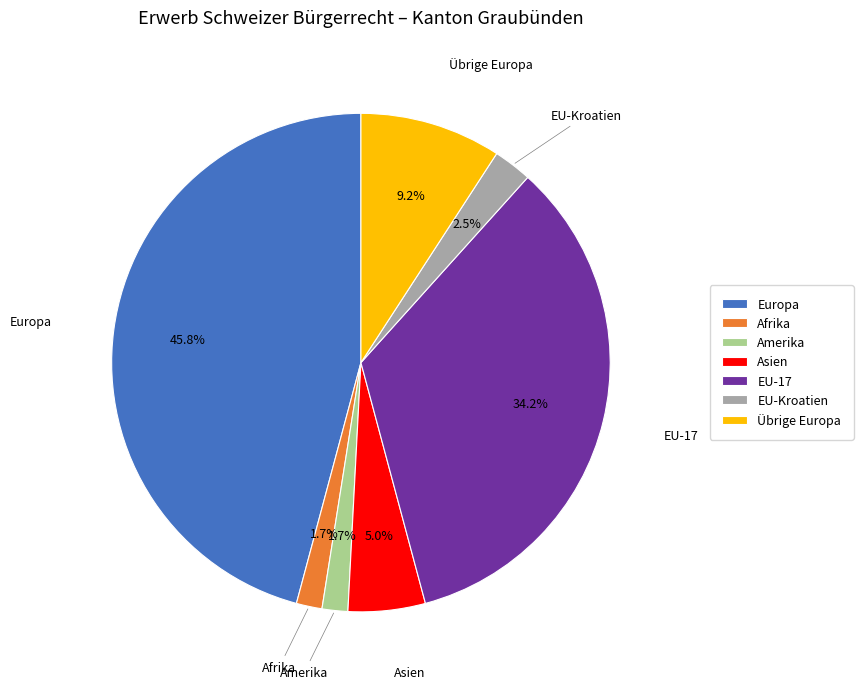

True or false: Europa accounts for 46% of the total.

True